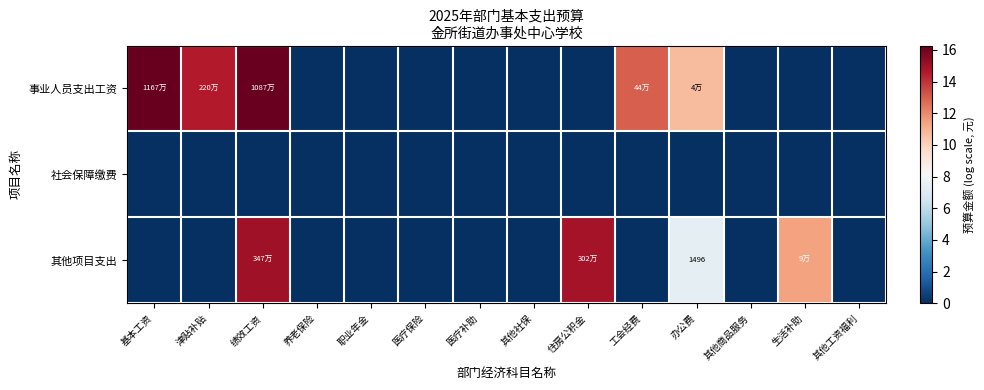

Which series has the largest total across all categories?

事业人员支出工资